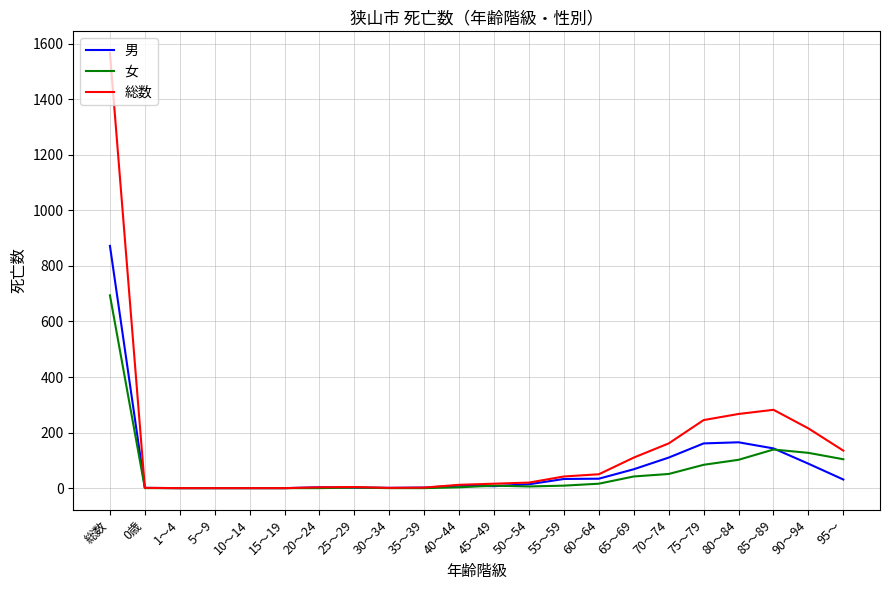

Is the value of 男 at 70～74 greater than the value of 女 at 5～9?

Yes